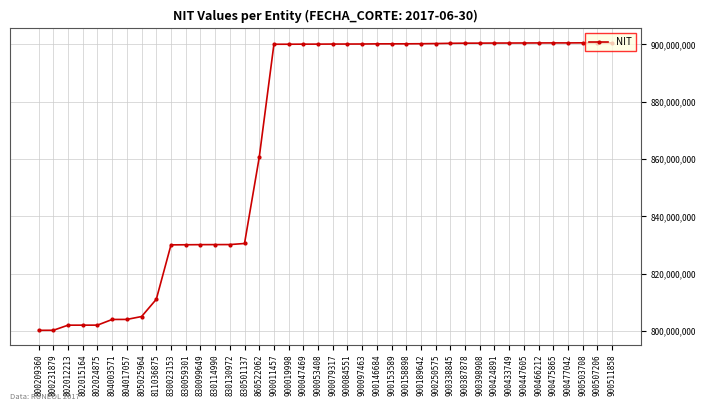

At which label is the value closest to 850360609?

860522062